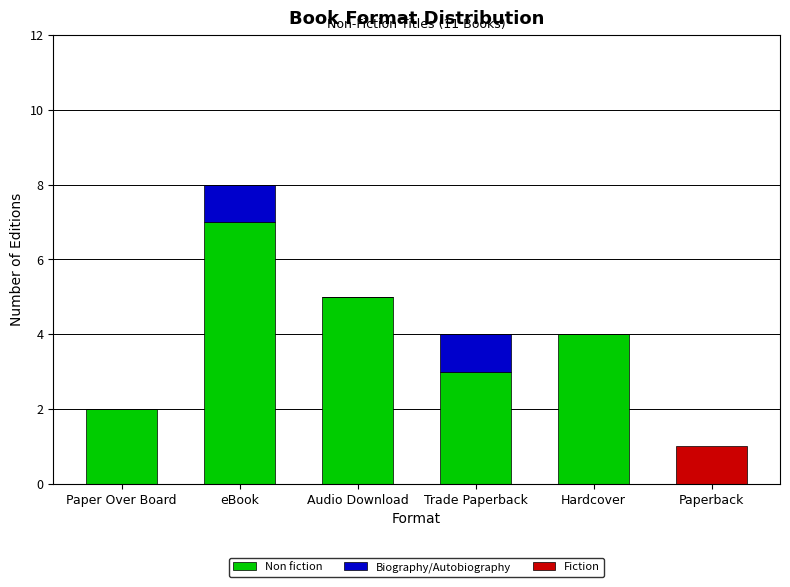

At which category is the sum across all series the highest?

eBook